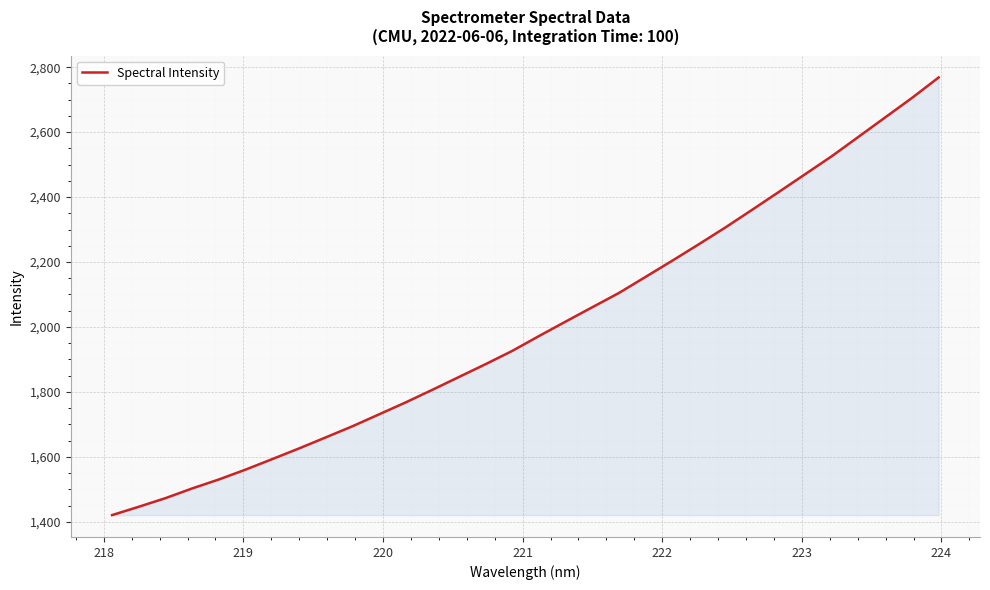

What is the greatest value displayed?

2768.4